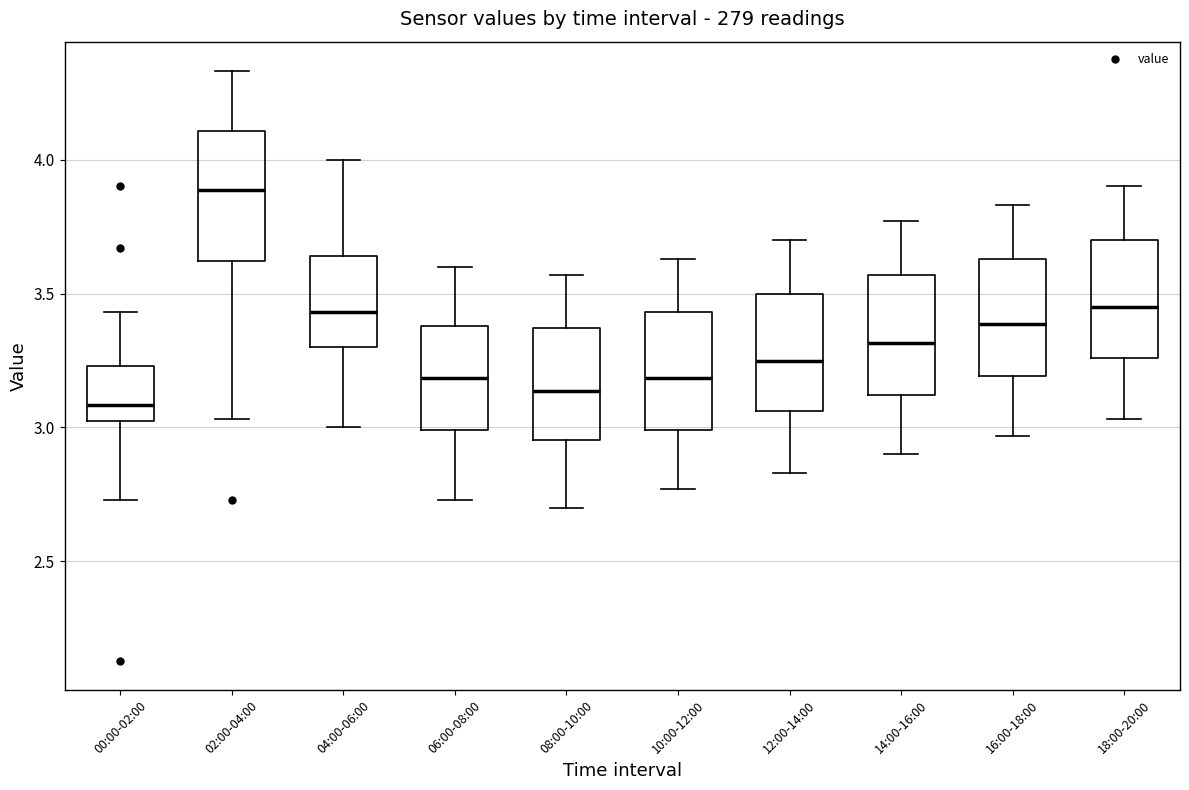

Which box's median line is the highest?

02:00-04:00